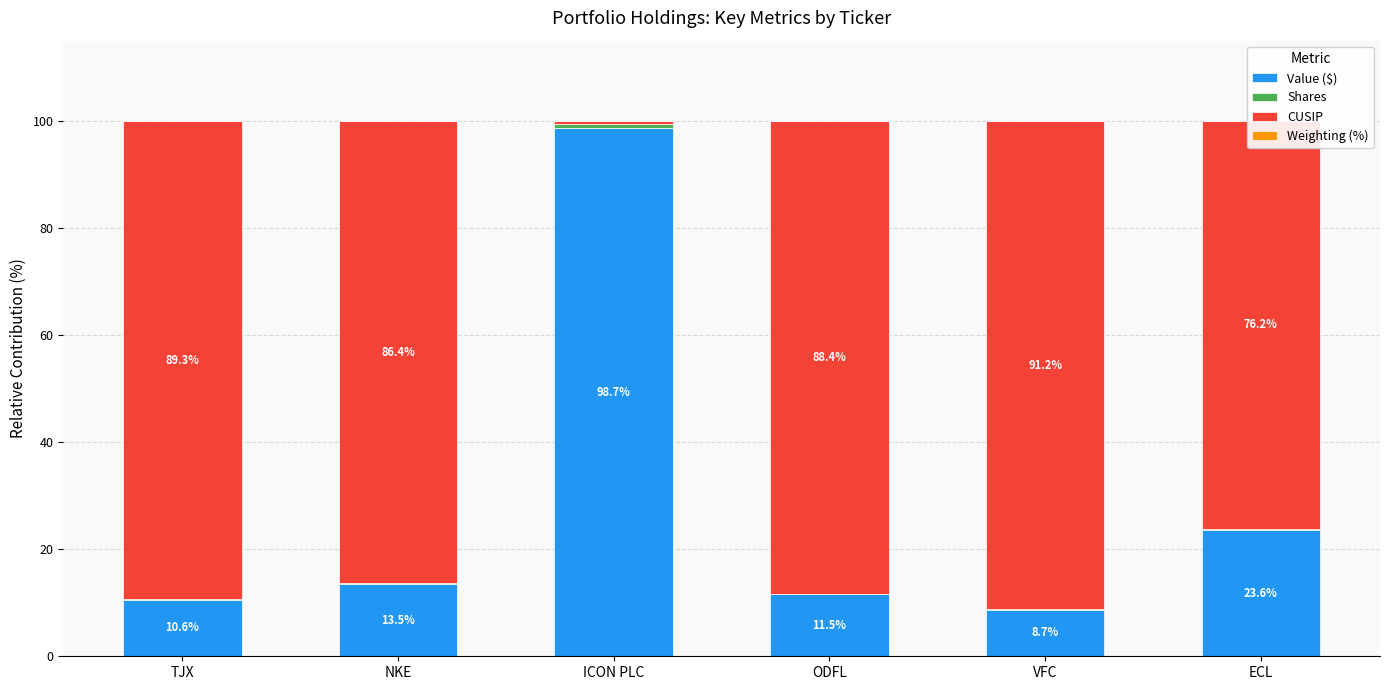

What is the sum of the Value ($) values at TJX and VFC?

19.3